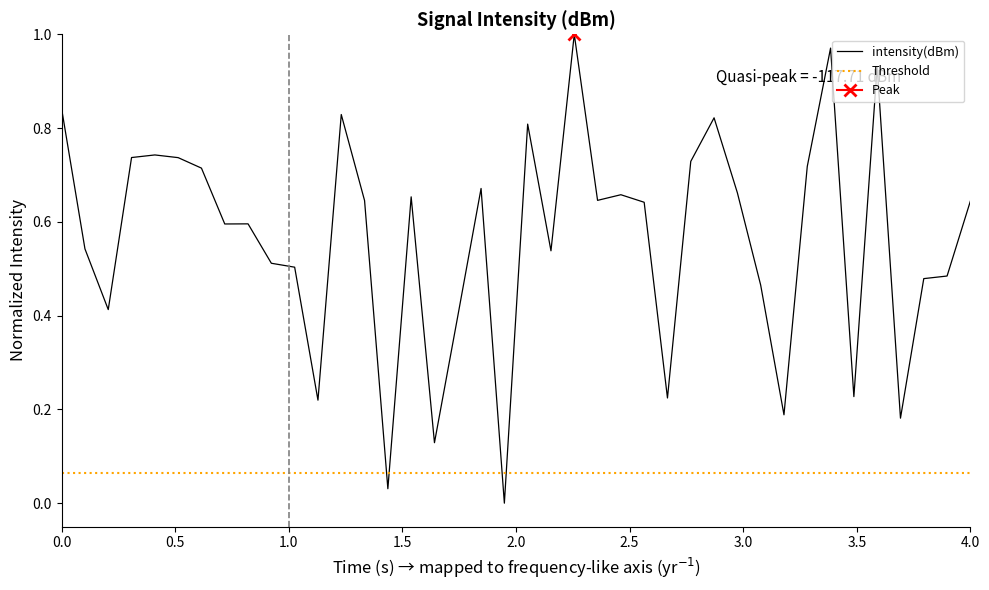

How many series are shown in this chart?

1